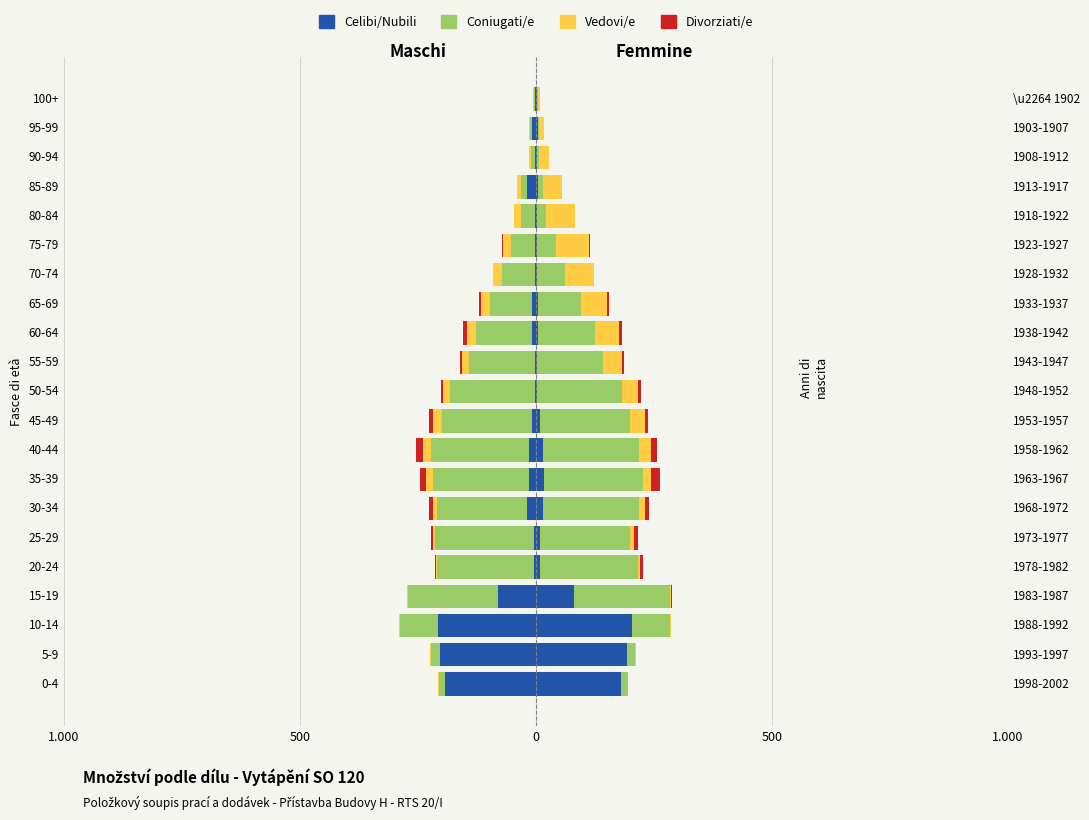

What is the minimum value shown in the chart?

-208